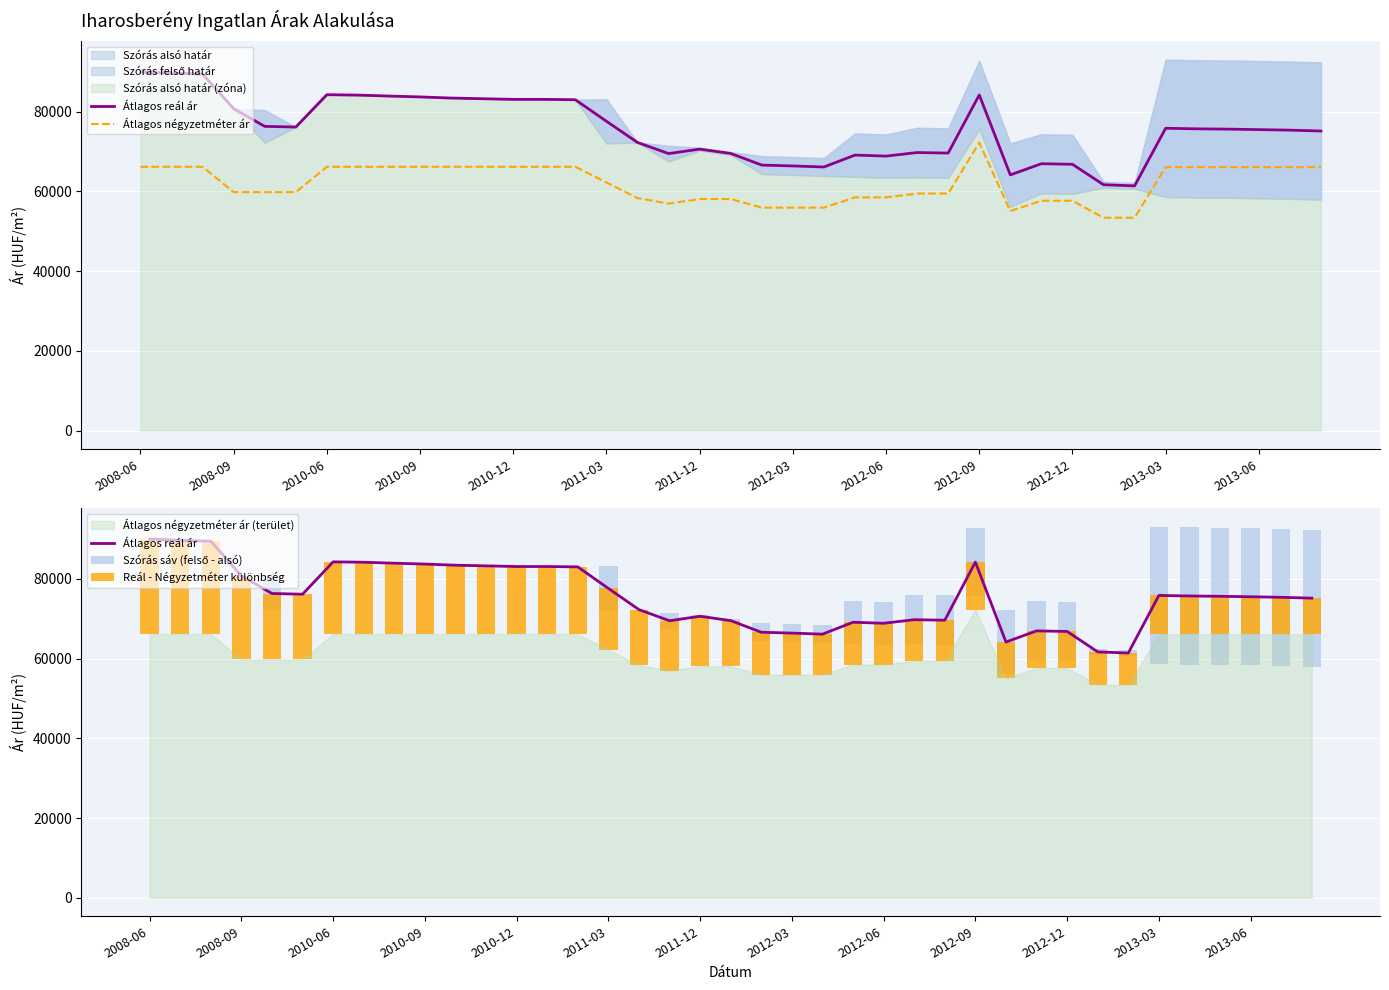

Which series changed the most between 19 and 30?

Szórás sáv (felső - alsó)